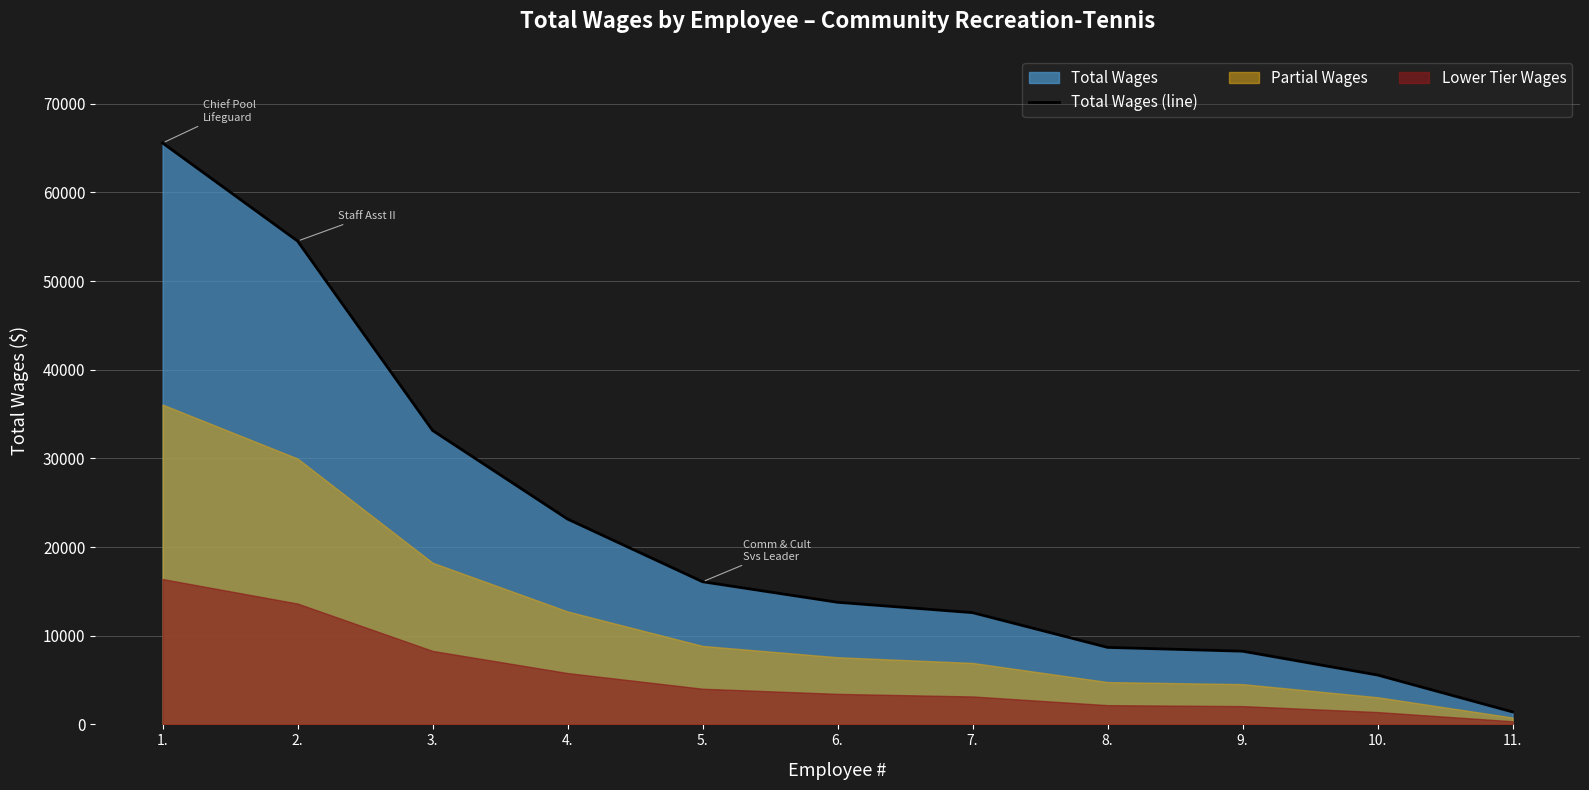

What is the change in value from 2. to 8.?

-45822